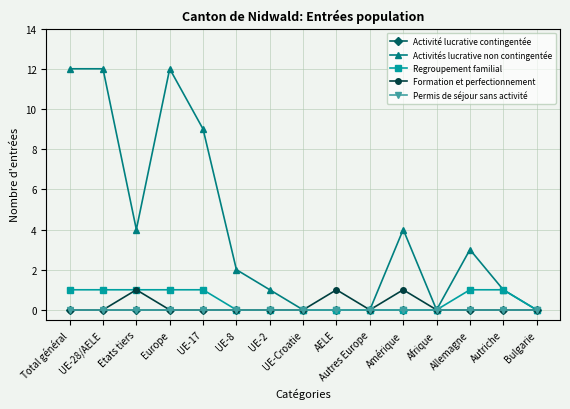

Is this an area chart (filled region under the line)?

No